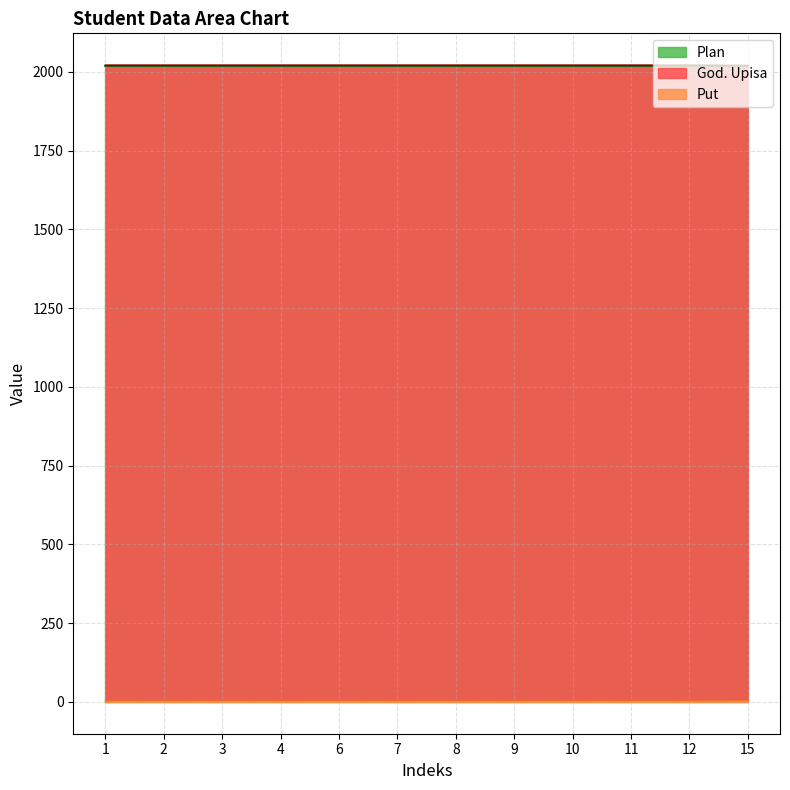

What is the total value across all series at 15?

4039